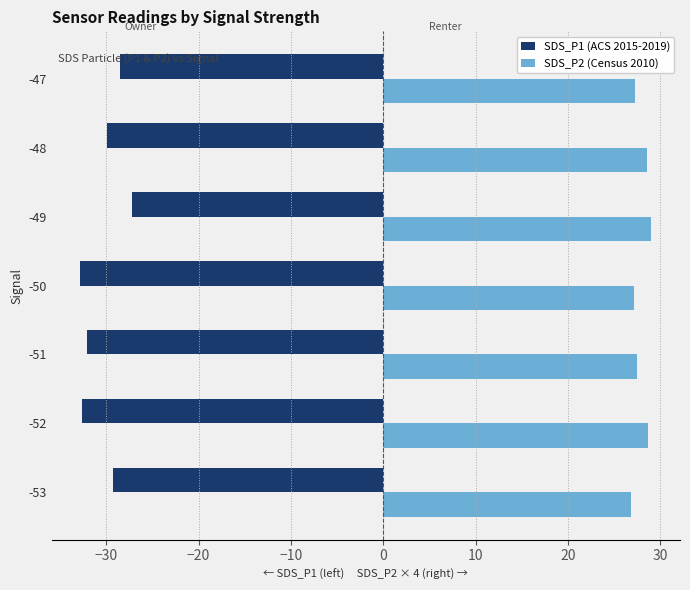

What is the sum of the SDS_P2 (Census 2010) values at -51 and -53?

54.3